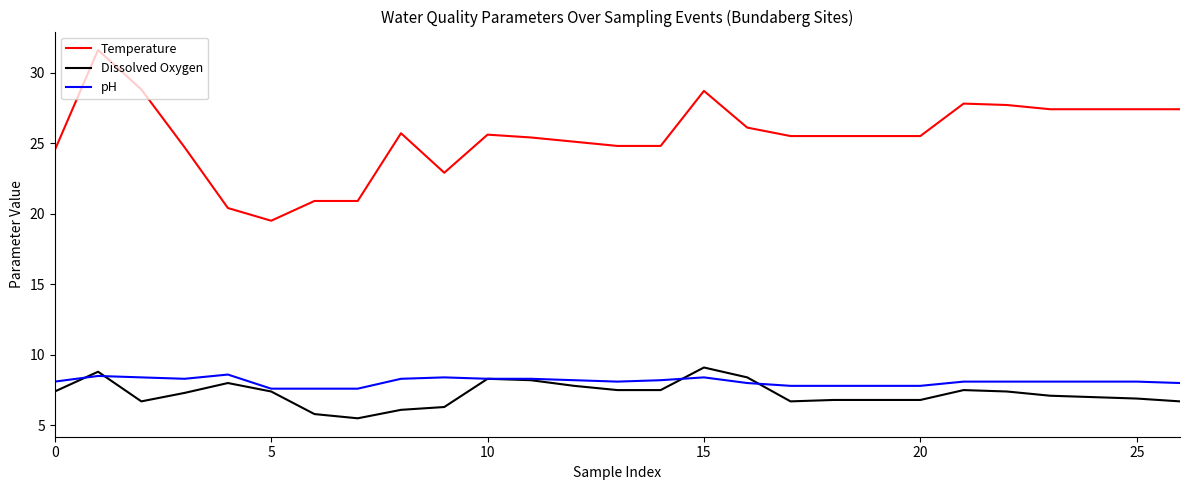

What is the minimum value for pH?

7.6